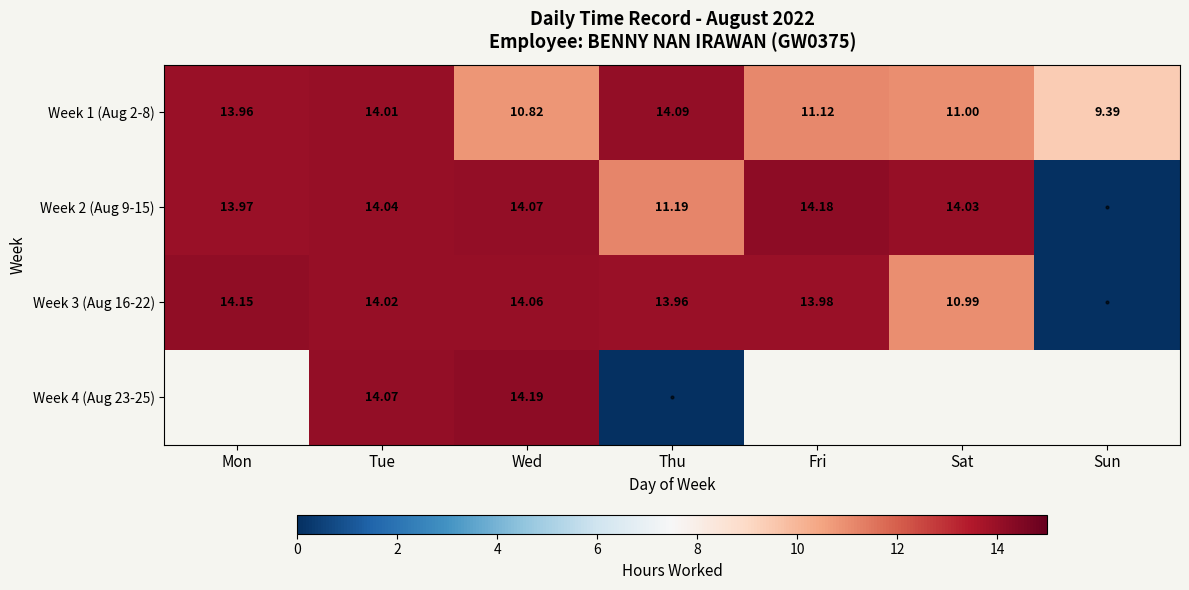

Is the value of Week 2 (Aug 9-15) at Sat greater than the value of Week 3 (Aug 16-22) at Mon?

No